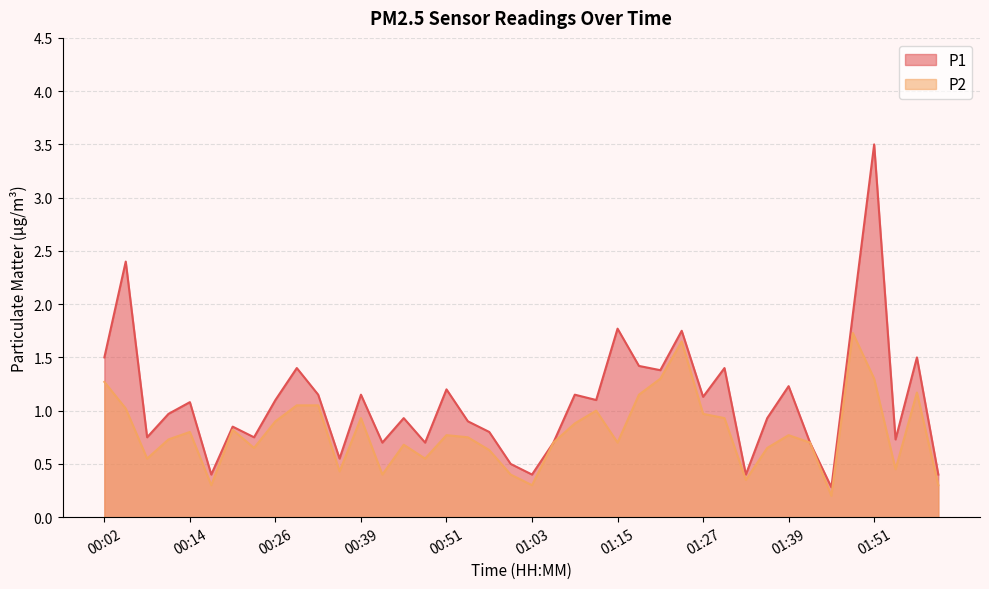

What is the approximate value of P1 at 00:14?

1.1